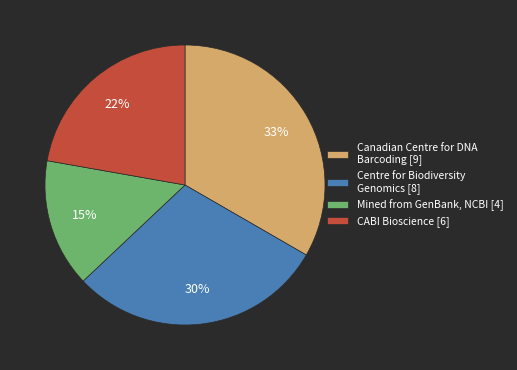

Between Canadian Centre for DNA Barcoding [9] and Centre for Biodiversity Genomics [8], which is larger?

Canadian Centre for DNA Barcoding [9]